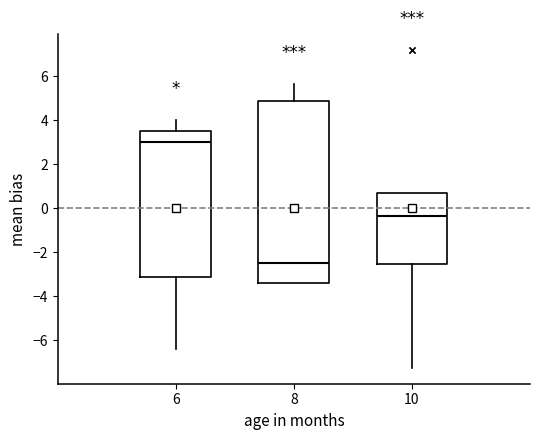

Reading left to right, transcribe this box plot: for each box, give where its median line is, the range the box spans, and where its two whiskers end, as read against the y-axis. The values are not printed on the chart, so give them approximately, as read against the axis.

6: median 3.0, box -3.2 to 3.4, whiskers -6.4 to 4.0
8: median -2.4, box -3.4 to 4.8, whiskers -3.4 to 5.6
10: median -0.4, box -2.6 to 0.6, whiskers -7.2 to 0.6